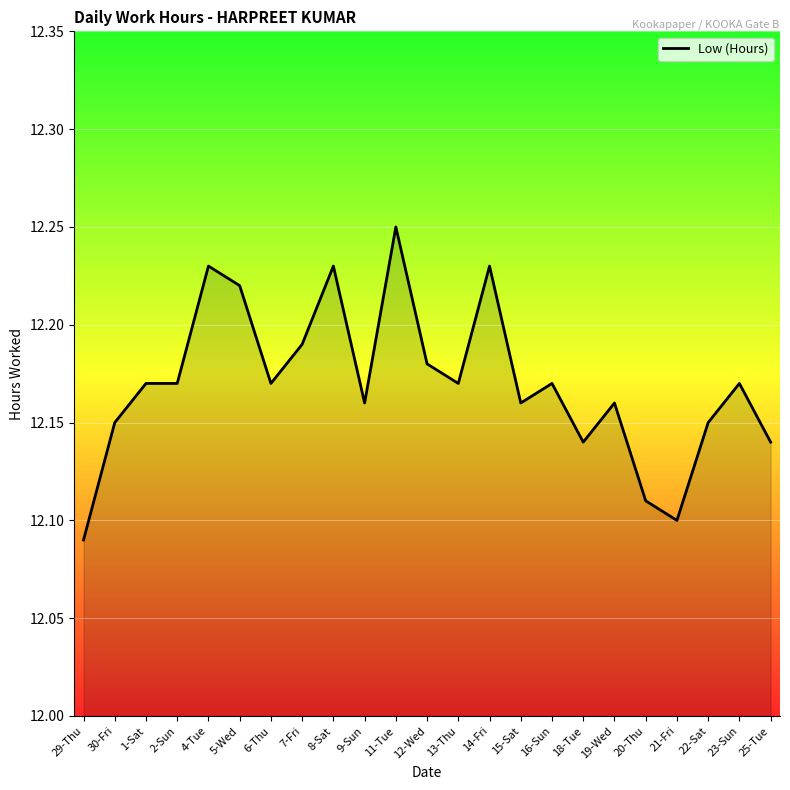

What is the sum of the values at 14-Fri and 7-Fri?

24.4